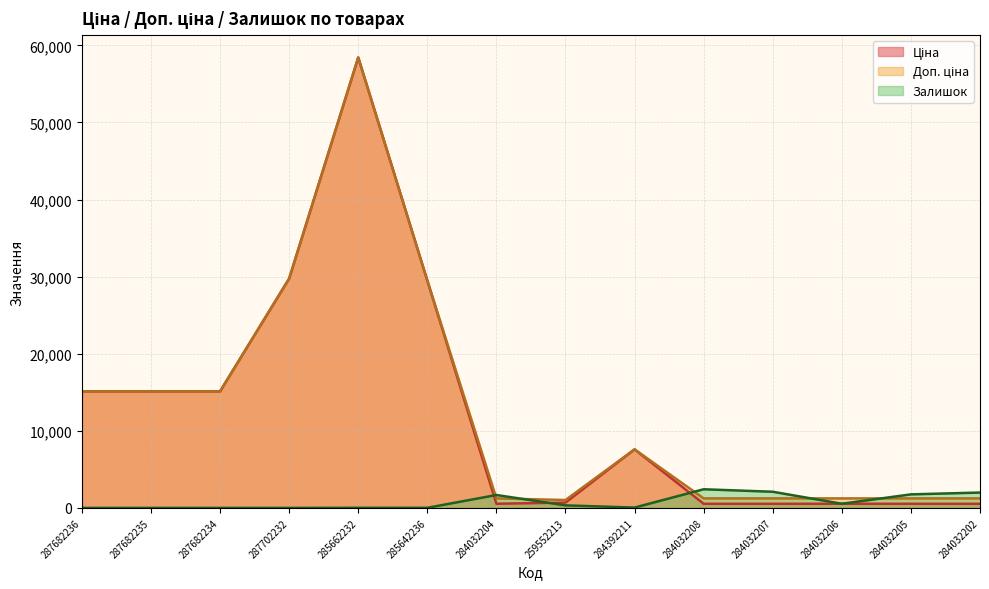

Where is Ціна nearest to the value 29482?

285642236